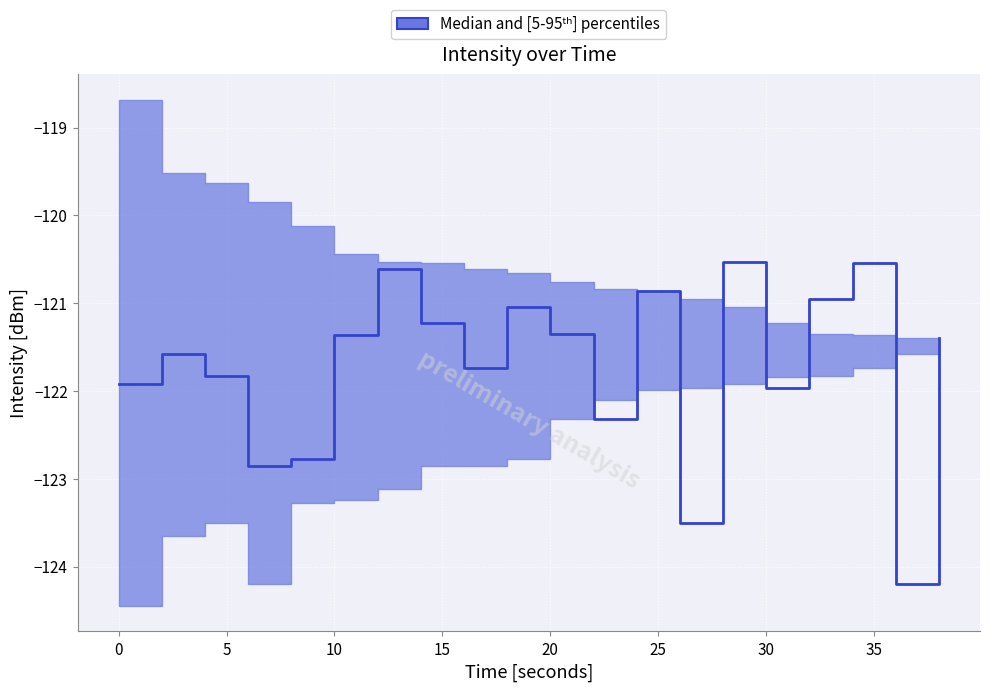

List the series in order of their peak value, highest first.

p95, median, p5